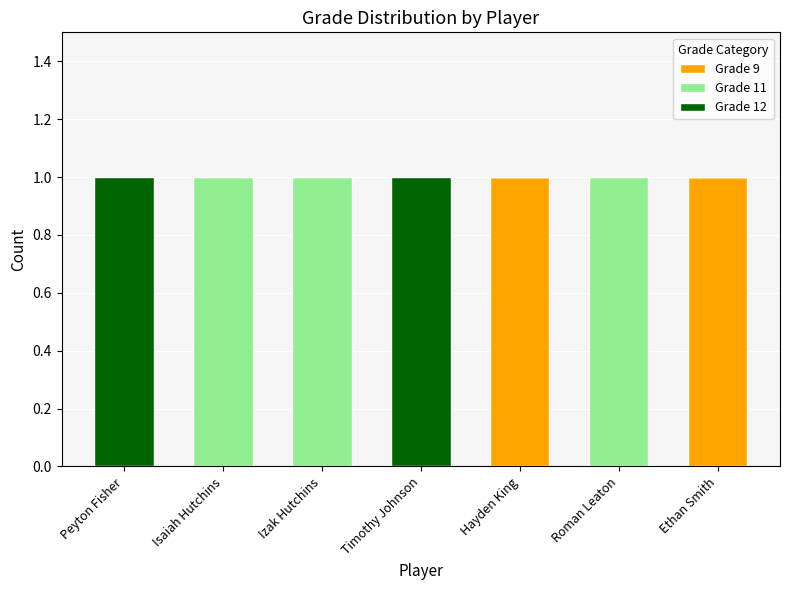

Reading left to right, transcribe the values for Grade 9.

Peyton Fisher=0	Isaiah Hutchins=0	Izak Hutchins=0	Timothy Johnson=0	Hayden King=1	Roman Leaton=0	Ethan Smith=1